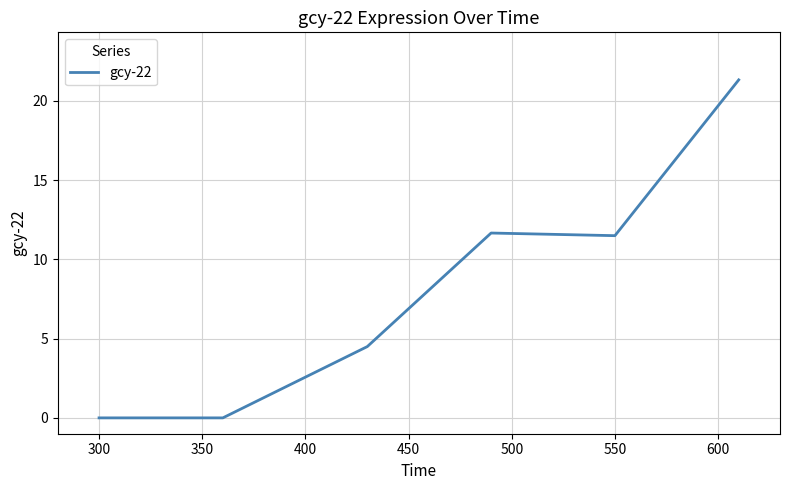

What is the sum of all values?

49.0